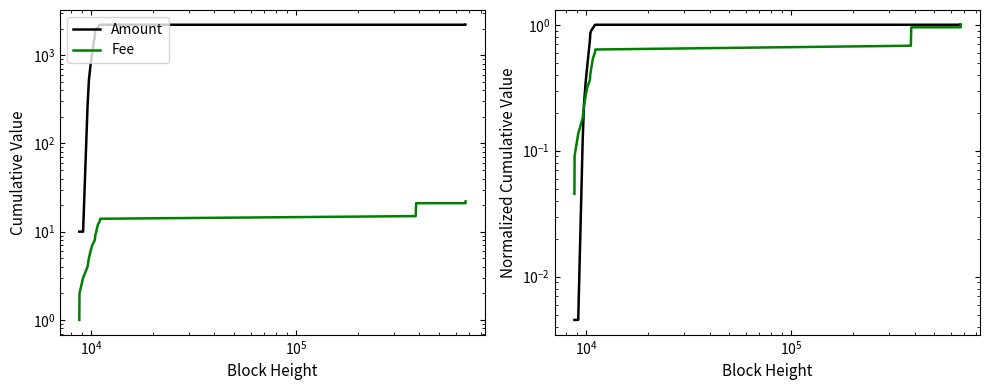

What is the value of the Amount point at the 10th from the left?

0.9